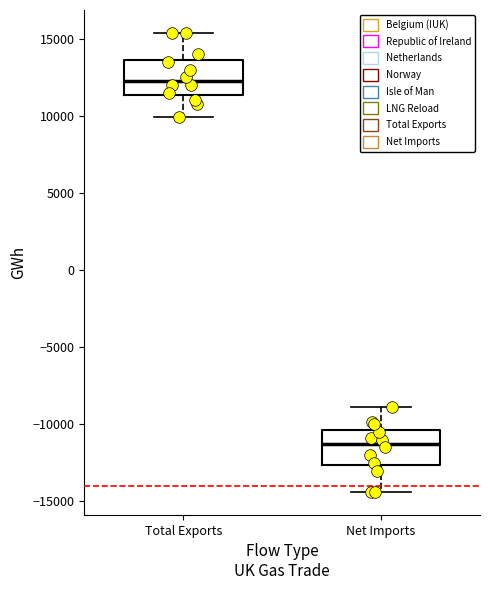

Which box's median line is the lowest?

Net Imports